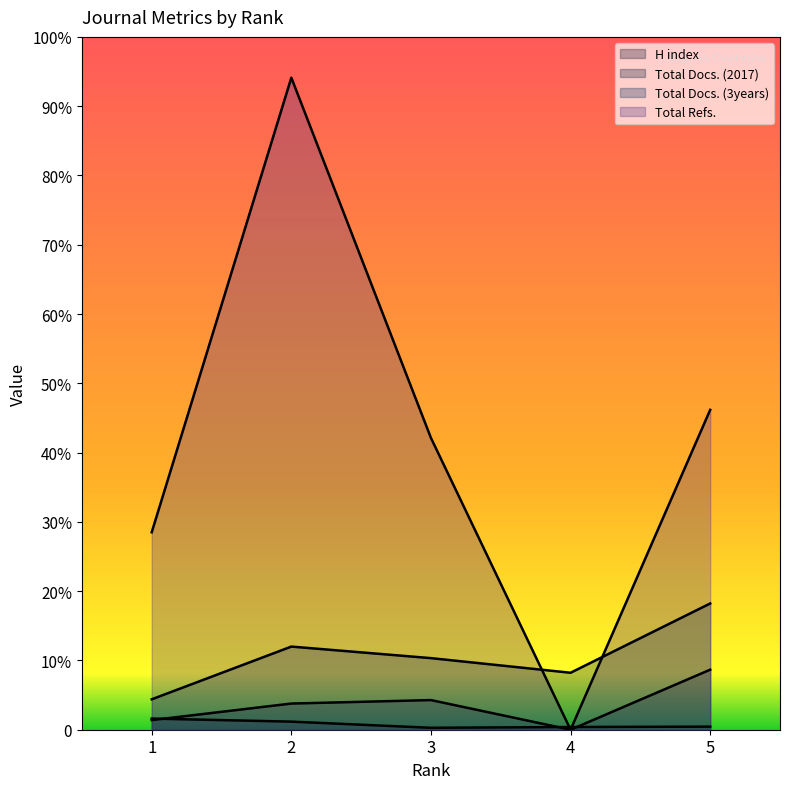

Between which two adjacent categories do H index and Total Docs. (2017) first intersect?

1 and 2